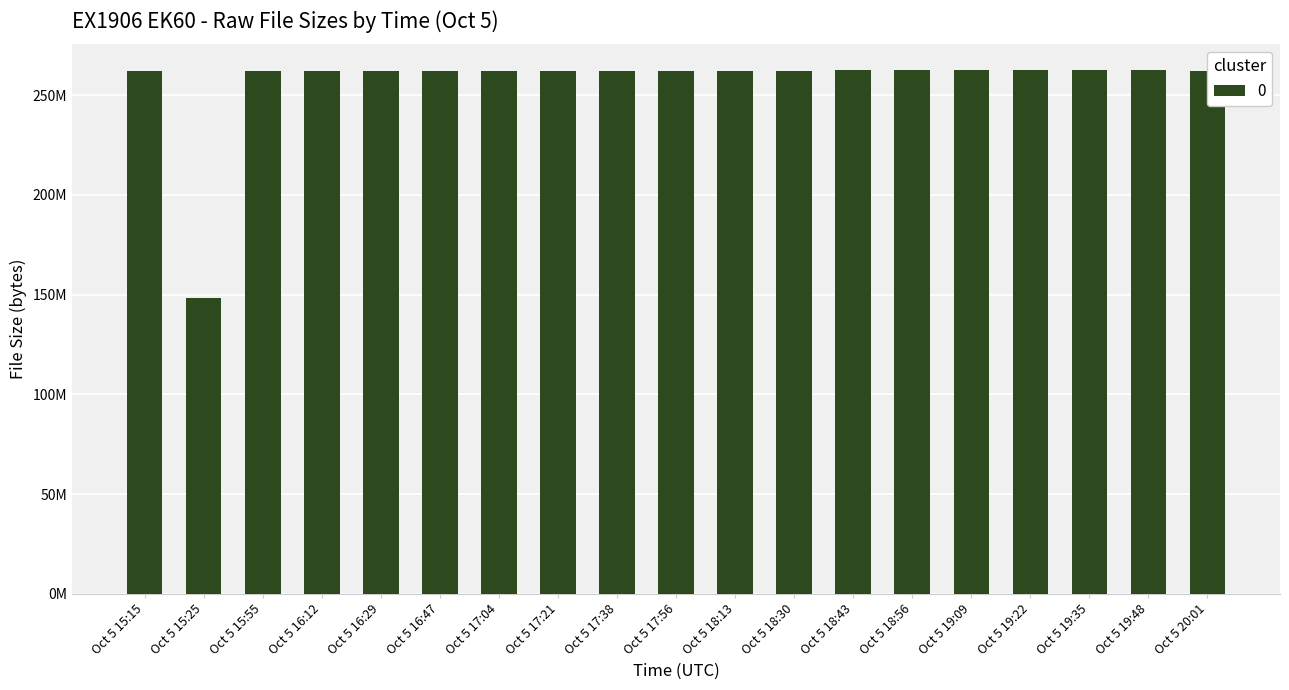

Does the chart contain any negative values?

No